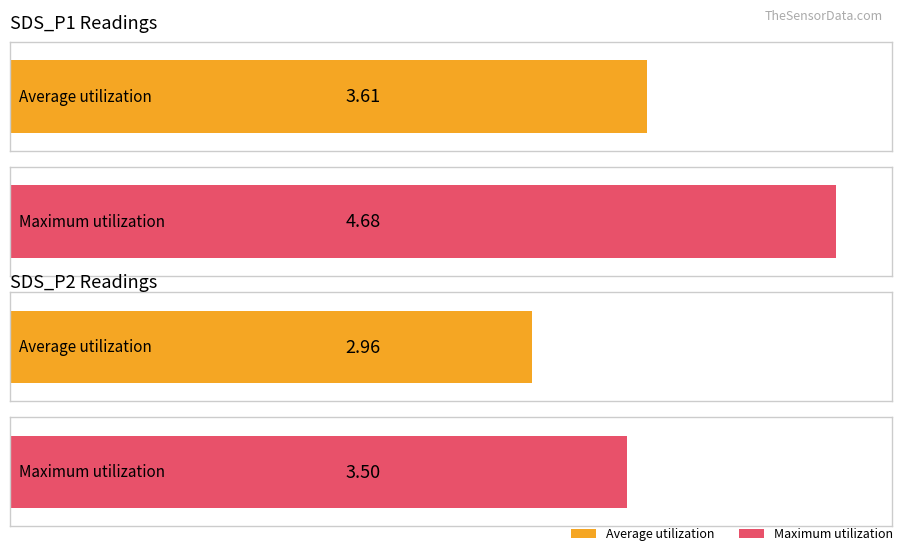

Are the bars horizontal?

Yes